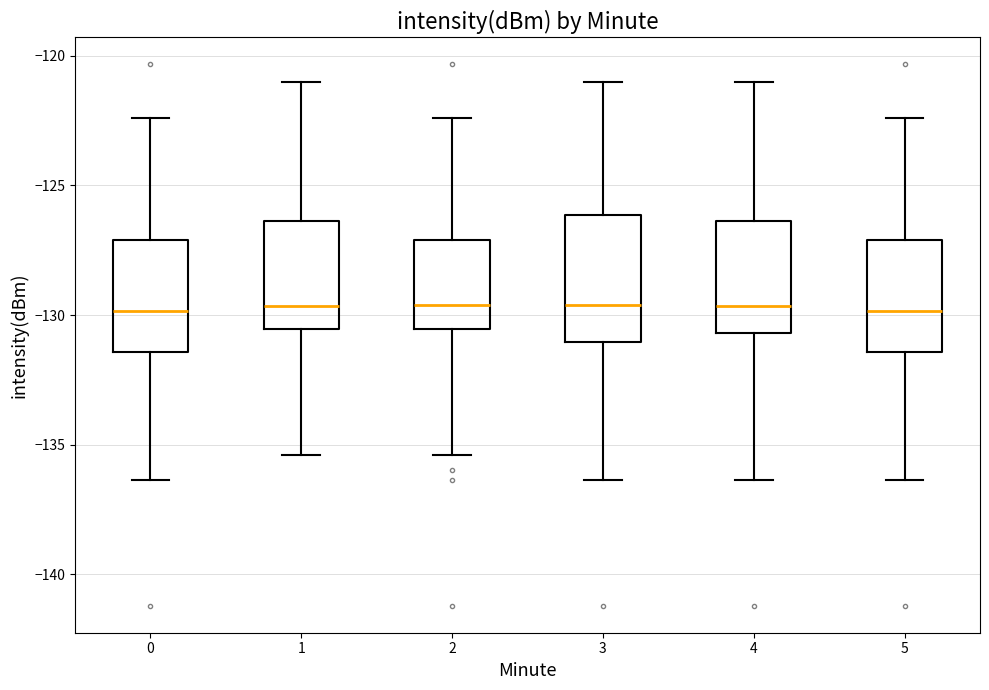

Comparing the boxes themselves (not the whiskers), which one is the tallest?

3